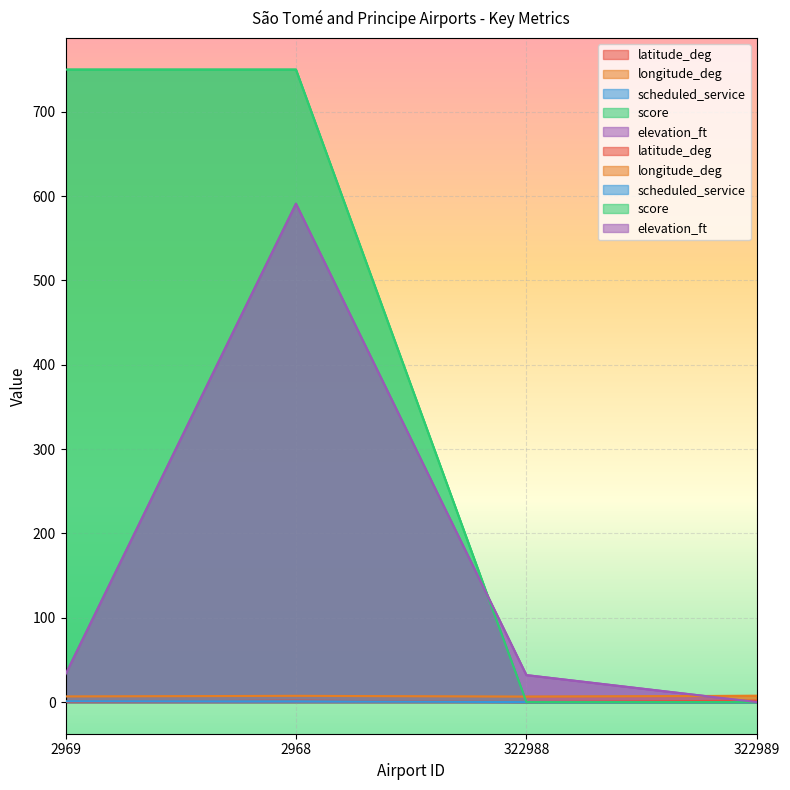

Reading left to right, list all the values displayed in this chart.

latitude_deg: 0.4	1.7	0.0	1.6
longitude_deg: 6.7	7.4	6.5	7.4
scheduled_service: 1.0	1.0	0.0	0.0
score: 750.0	750.0	0.0	0.0
elevation_ft: 33.0	591.0	32.0	0.0